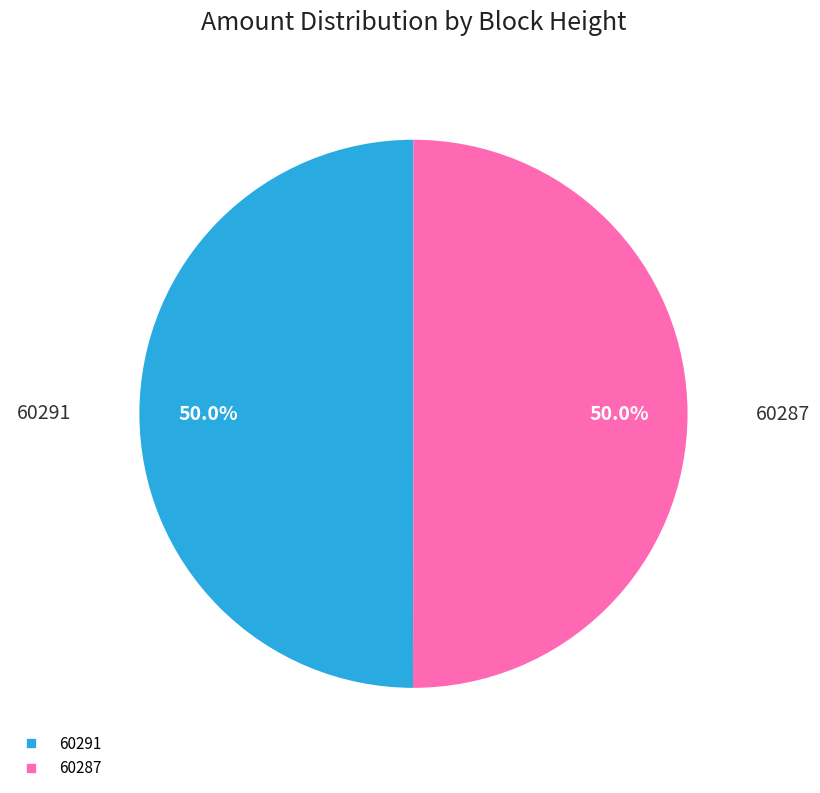

What is the ratio of the value at 60287 to the value at 60291?

1.0